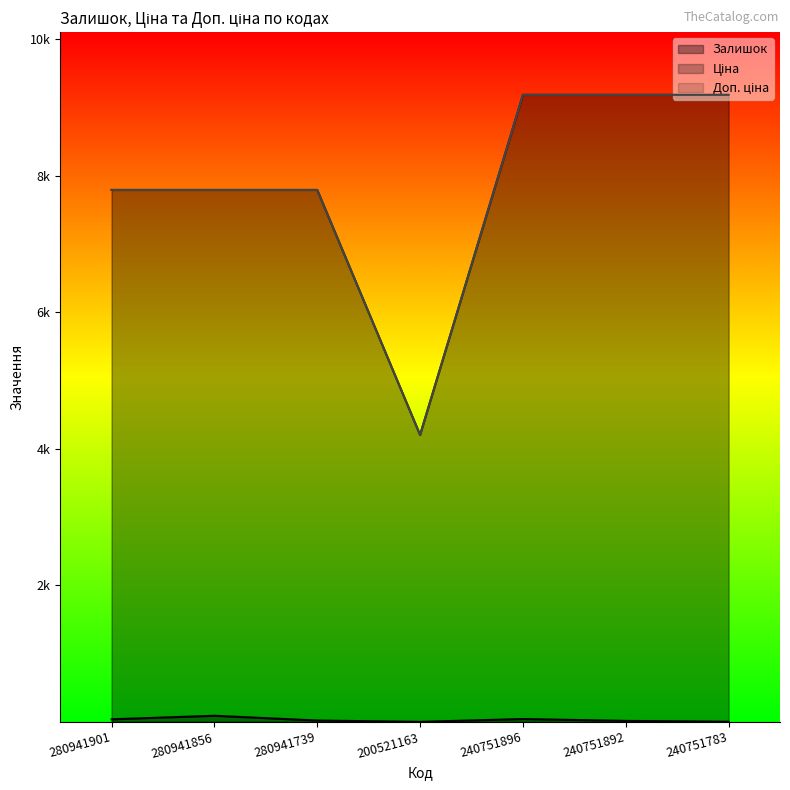

Reading right to left, list all the values displayed in this chart.

Залишок: 4.0	16.0	43.0	2.0	21.0	91.0	39.0
Ціна: 9185.9	9185.9	9185.9	4204.8	7792.9	7792.9	7792.9
Доп. ціна: 9185.9	9185.9	9185.9	4205.0	7792.9	7792.9	7792.9